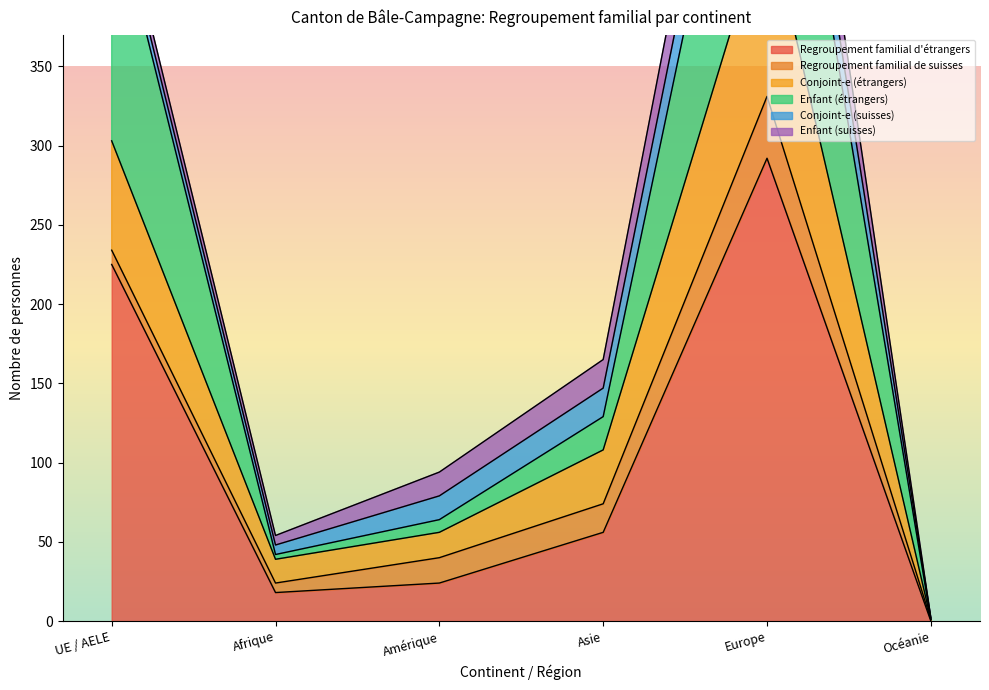

Is it true that Regroupement familial d'étrangers equals 292 at Europe?

True